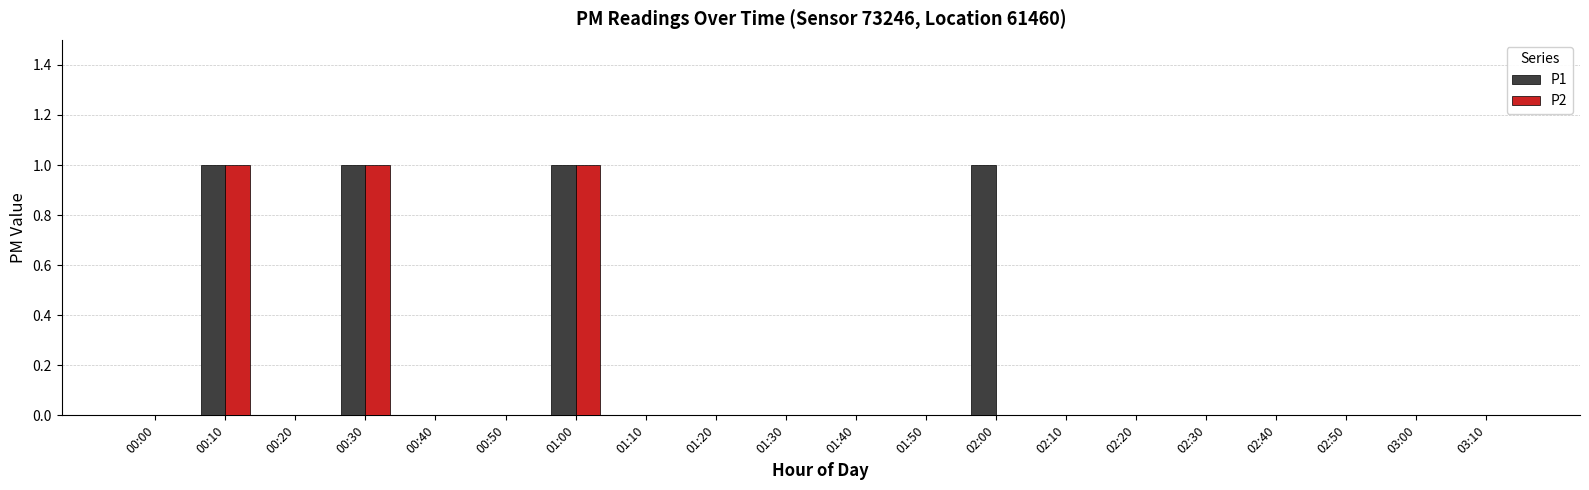

What is the sum of all P2 values?

3